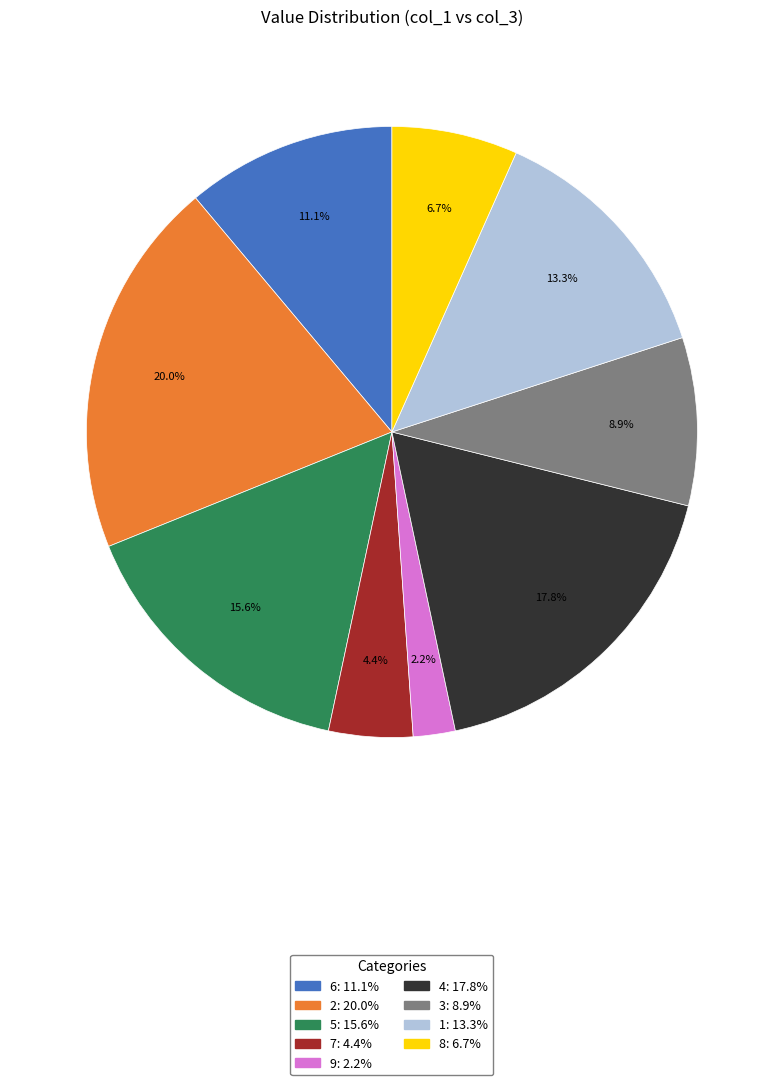

Approximately how many times larger is the value at 6 compared to 7?

2.5